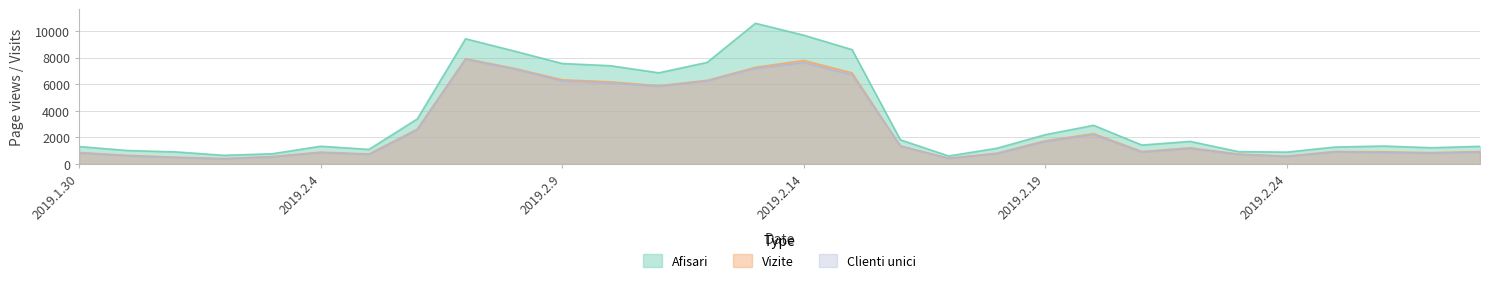

Where is Vizite nearest to the value 4166?

2019.2.6